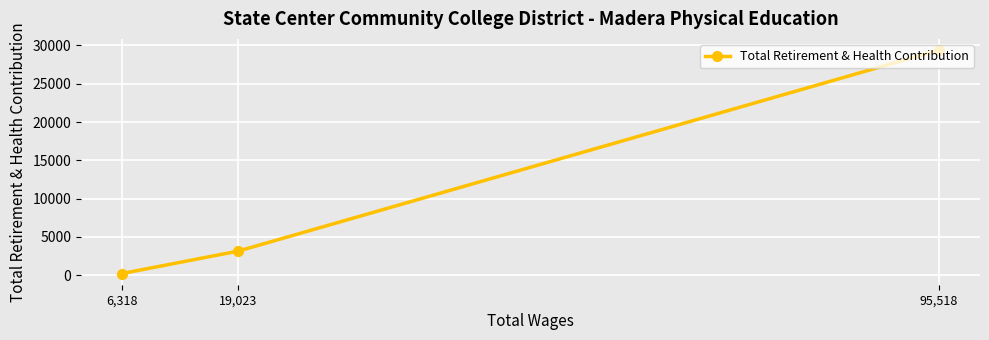

What is the ratio of the value at 95,518 to the value at 6,318?

145.6